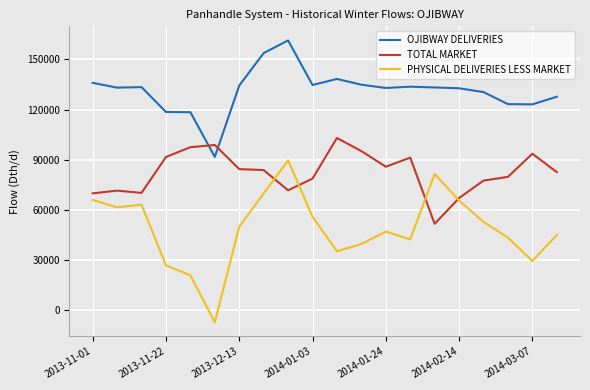

What is the greatest value displayed?

161340.2